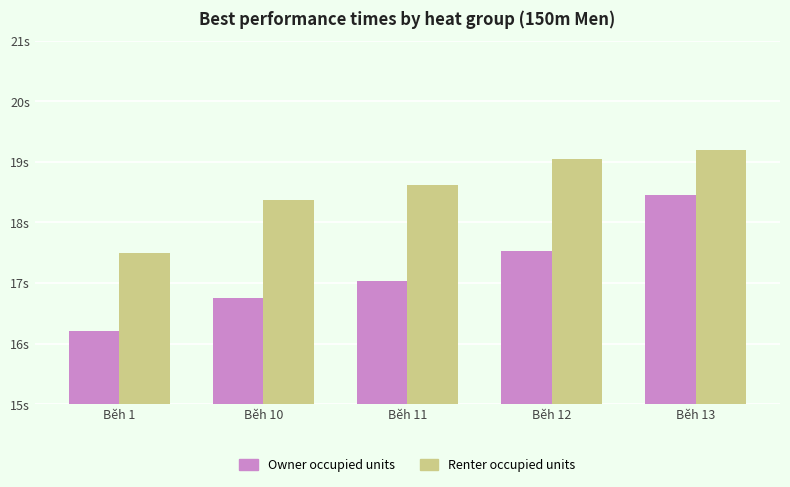

Where does the Renter occupied units series first go above 18?

Běh 10